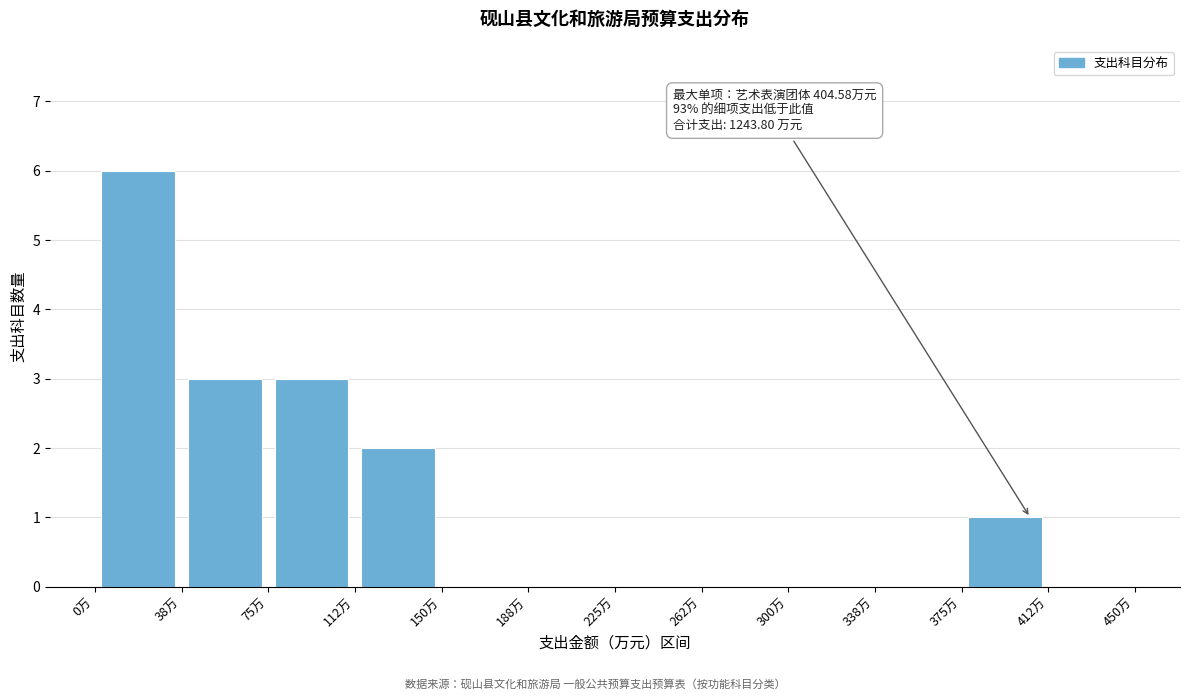

Over which range of the x-axis is the bar tallest?

0.0 to 37.5